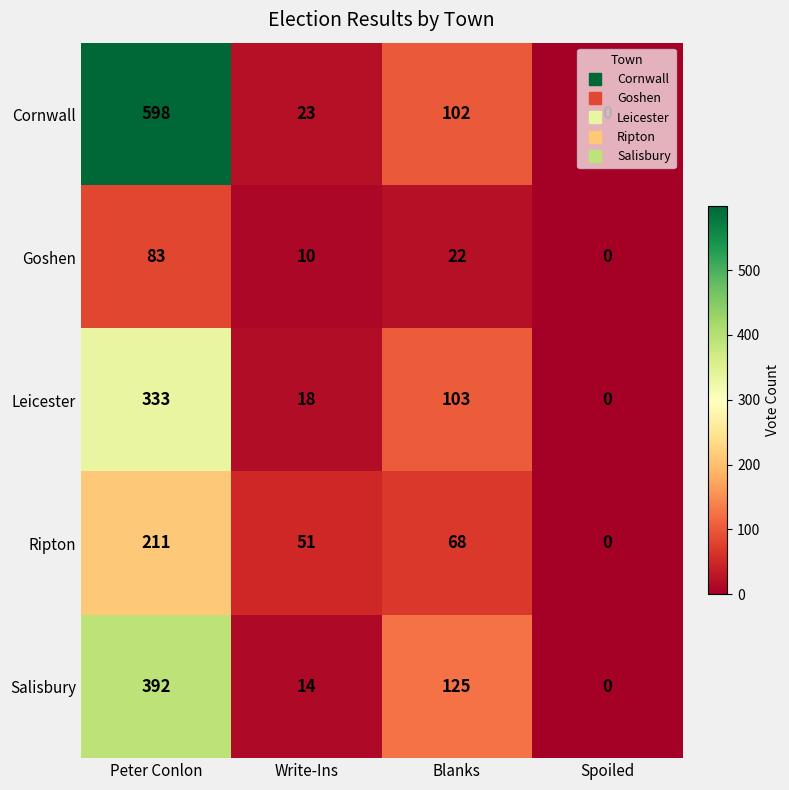

What is the maximum value shown in the chart?

598